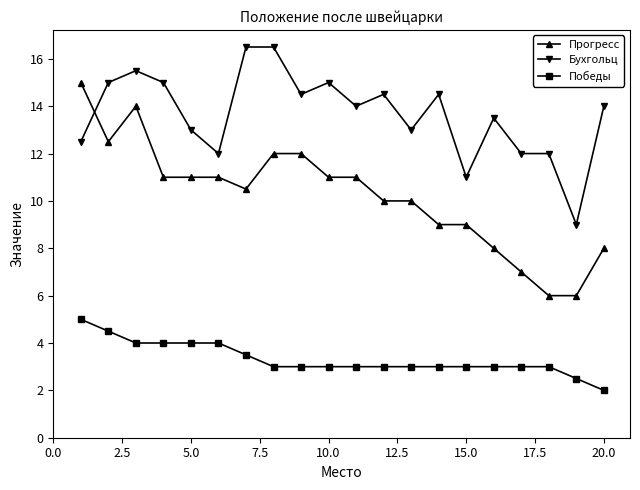

How many series are shown in this chart?

3